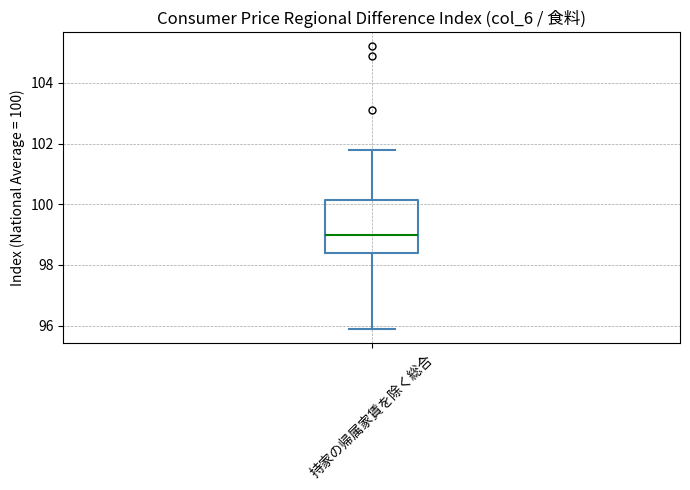

Where does the lower whisker of the box for 持家の帰属家賃を除く総合 end on the y-axis? The values are not printed on the chart, so give them approximately, as read against the axis.

96.0